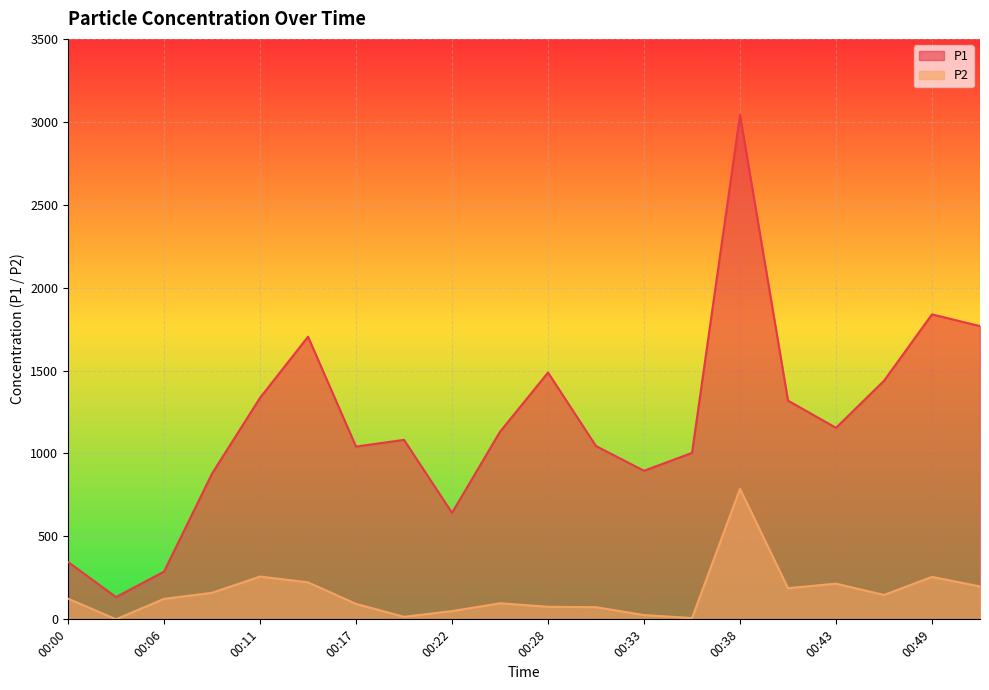

Reading right to left, what are all the values shown in this chart?

P1: 1768.2	1838.8	1438.6	1154.9	1318.9	3041.3	1003.9	895.9	1044.8	1488.1	1131.2	642.2	1082.3	1041.8	1704.2	1335.7	878.6	287.8	134.3	345.9
P2: 198.3	256.0	147.1	215.2	187.8	787.1	8.0	25.7	73.2	75.7	96.9	49.8	15.2	93.3	223.1	257.9	160.1	123.5	0.6	124.8